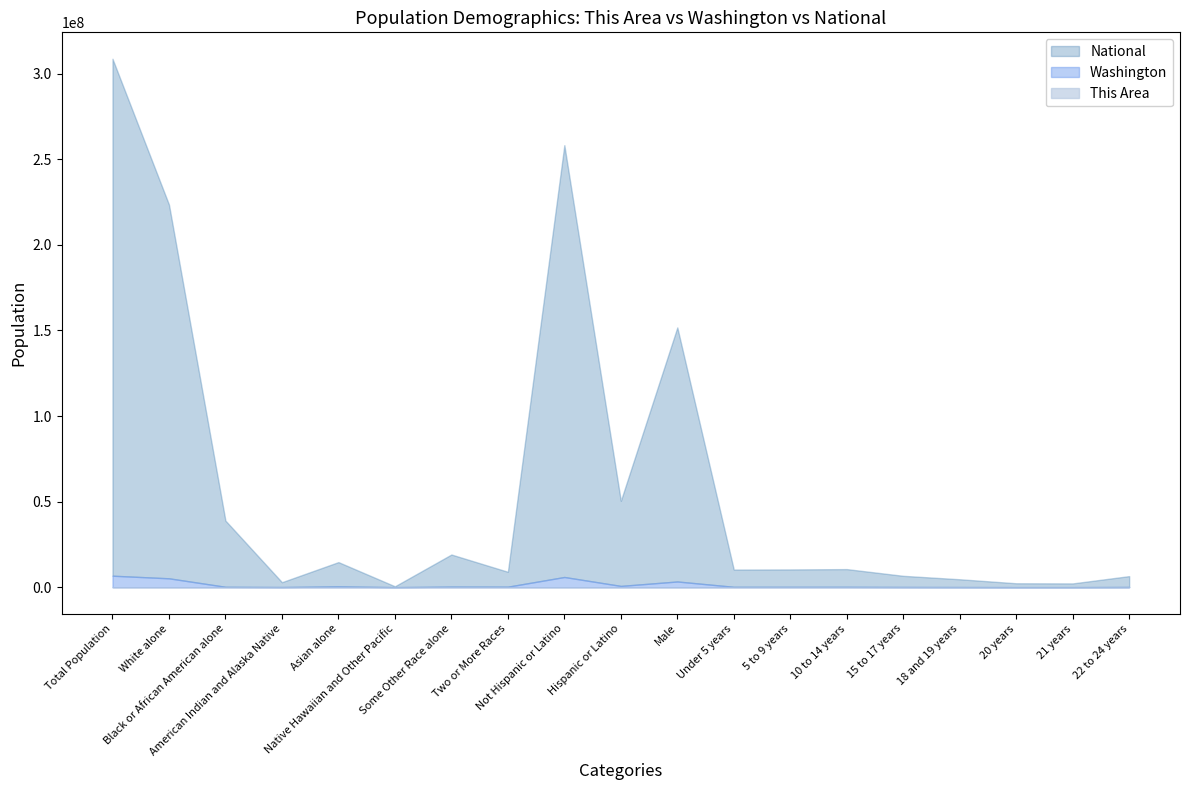

Reading left to right, extract all data points from this chart.

This Area: Total Population=1018	White alone=956	Black or African American alone=0	American Indian and Alaska Native=8	Asian alone=16	Native Hawaiian and Other Pacific=0	Some Other Race alone=10	Two or More Races=28	Not Hispanic or Latino=998	Hispanic or Latino=20	Male=516	Under 5 years=15	5 to 9 years=42	10 to 14 years=55	15 to 17 years=39	18 and 19 years=13	20 years=4	21 years=3	22 to 24 years=10
Washington: Total Population=6724540	White alone=5196362	Black or African American alone=240042	American Indian and Alaska Native=103869	Asian alone=481067	Native Hawaiian and Other Pacific=40475	Some Other Race alone=349799	Two or More Races=312926	Not Hispanic or Latino=5968750	Hispanic or Latino=755790	Male=3349707	Under 5 years=225088	5 to 9 years=219702	10 to 14 years=224717	15 to 17 years=140695	18 and 19 years=96882	20 years=48909	21 years=47583	22 to 24 years=141639
National: Total Population=308745538	White alone=223553265	Black or African American alone=38929319	American Indian and Alaska Native=2932248	Asian alone=14674252	Native Hawaiian and Other Pacific=540013	Some Other Race alone=19107368	Two or More Races=9009073	Not Hispanic or Latino=258267944	Hispanic or Latino=50477594	Male=151781326	Under 5 years=10319427	5 to 9 years=10389638	10 to 14 years=10579862	15 to 17 years=6656209	18 and 19 years=4647457	20 years=2308319	21 years=2223198	22 to 24 years=6482659